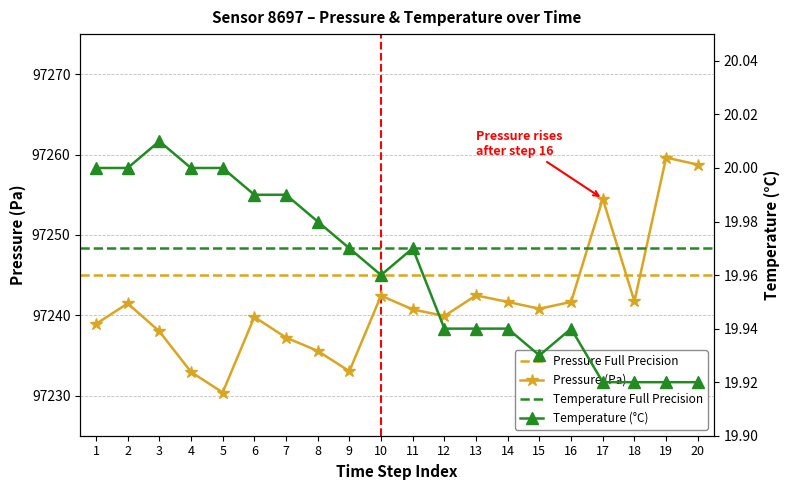

Is it true that Pressure (Pa) equals 57488.3 at 7?

False